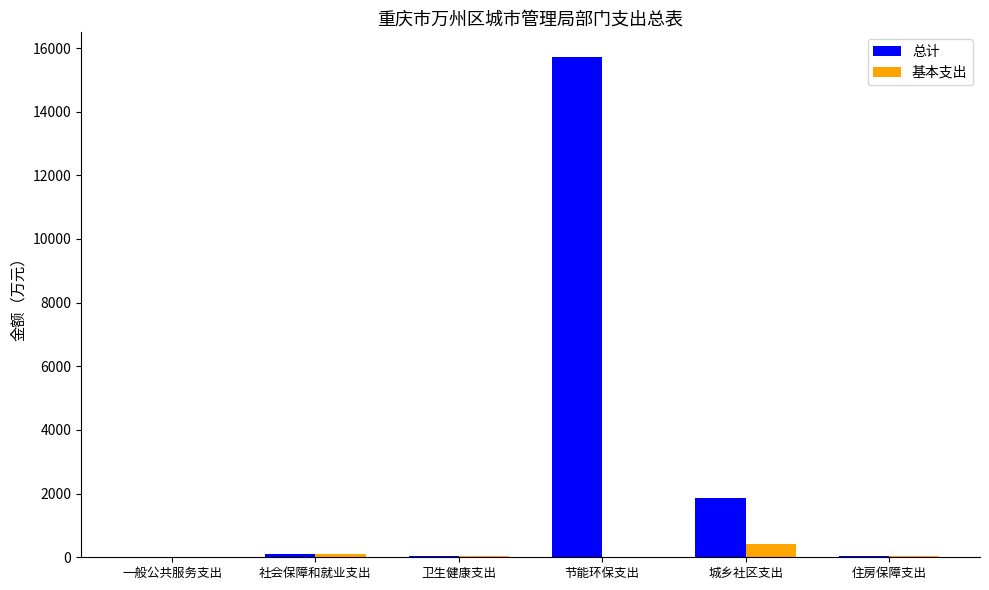

What is the maximum value shown in the chart?

15707.4